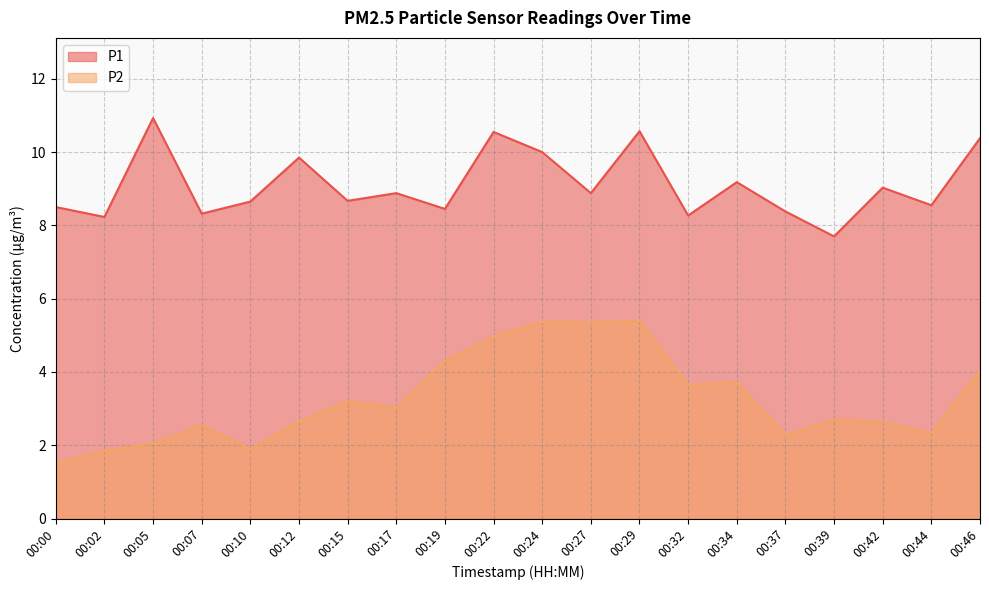

What is the value of the P1 point at the 19th from the left?

8.6